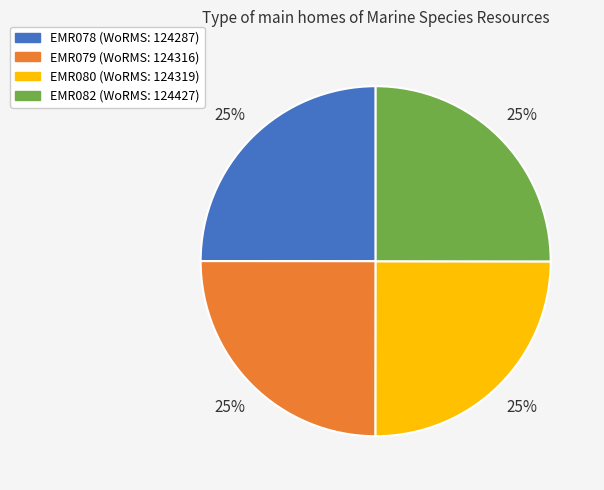

To the nearest percent, what percentage of the pie is EMR078?

25%